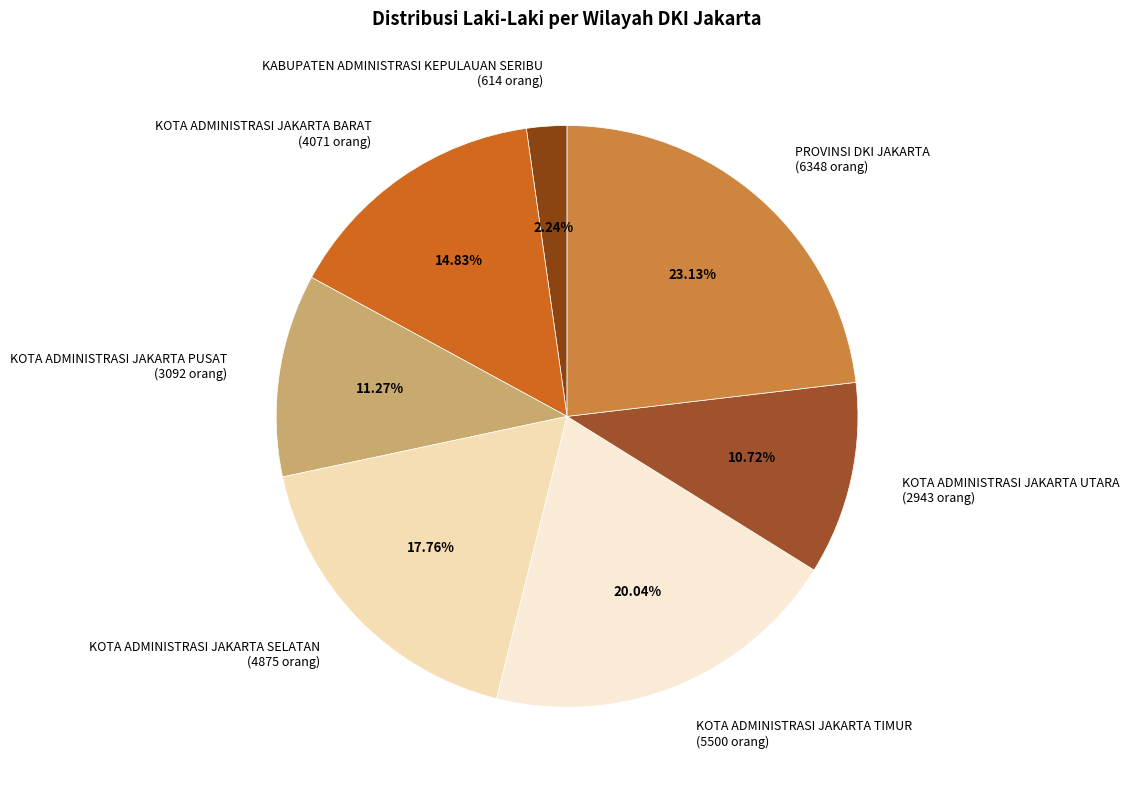

What percentage is the KABUPATEN ADMINISTRASI KEPULAUAN SERIBU slice, to the nearest percent?

2%